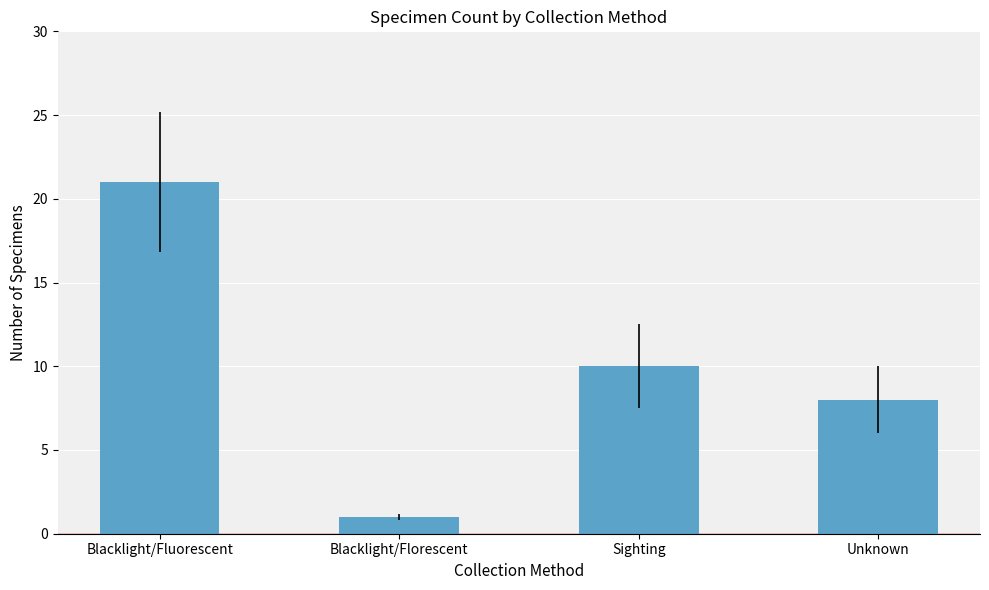

Reading left to right, list all the values displayed in this chart.

Blacklight/Fluorescent=21	Blacklight/Florescent=1	Sighting=10	Unknown=8